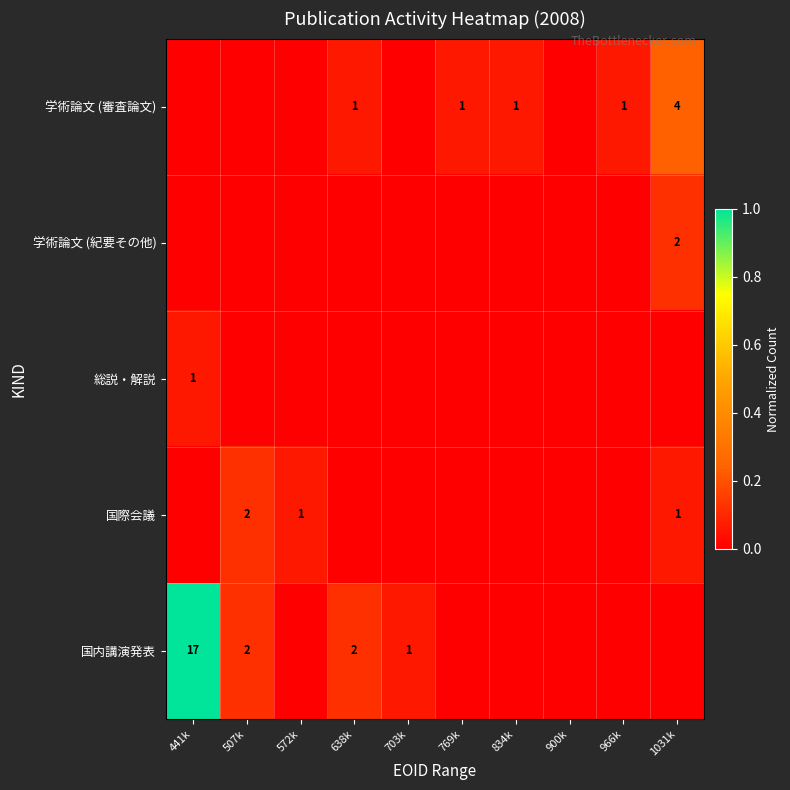

The 学術論文 (審査論文) series shows 1 at 834k. True or false?

True